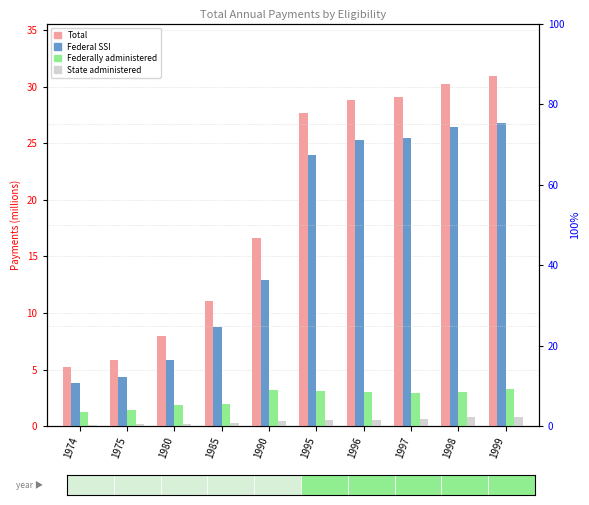

Which series has the largest total across all categories?

Total